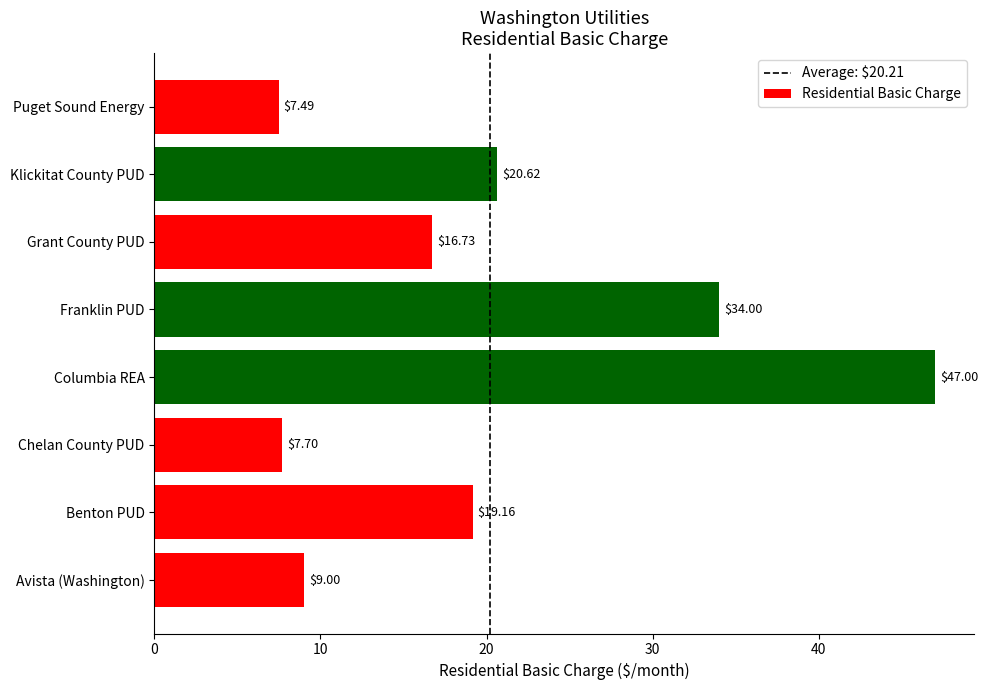

What is the approximate value at Avista (Washington)?

9.0